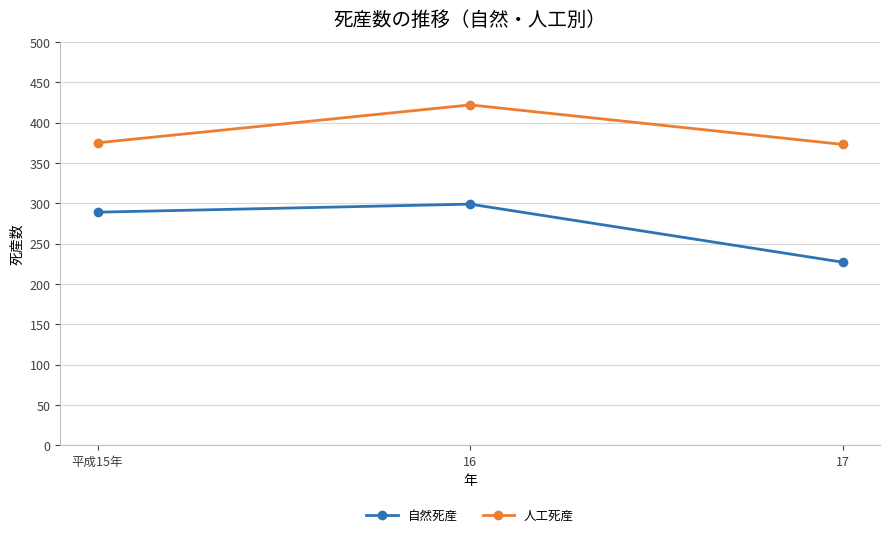

What is the difference between the maximum and minimum values in the 人工死産 series?

49